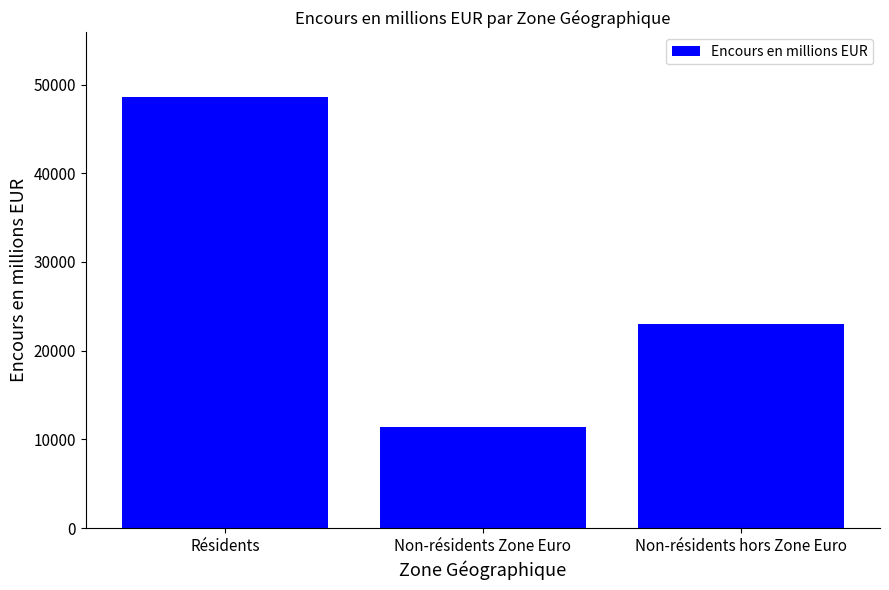

List the labels in order of value, largest first.

Résidents, Non-résidents hors Zone Euro, Non-résidents Zone Euro